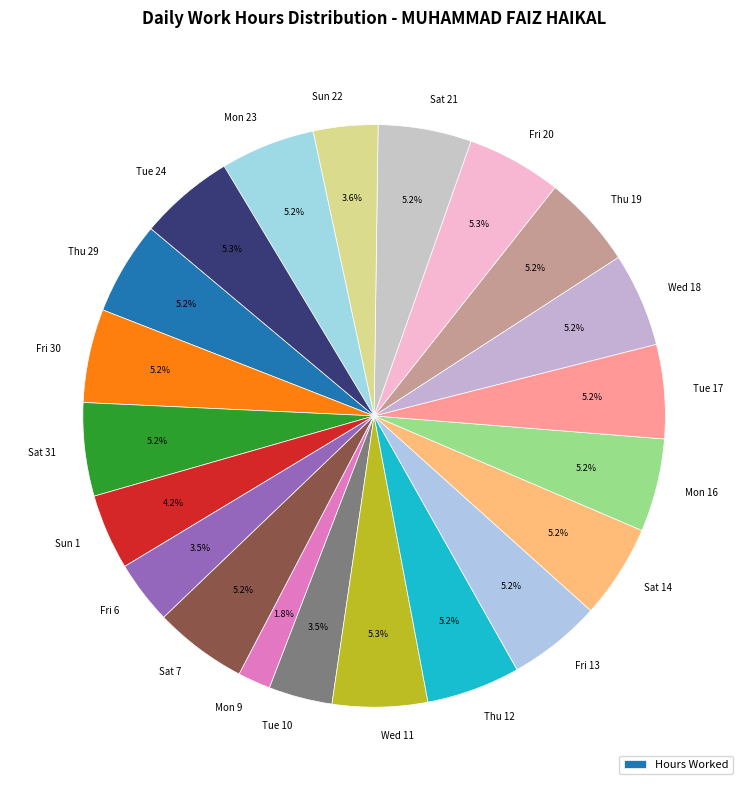

Does any single category account for the majority?

No